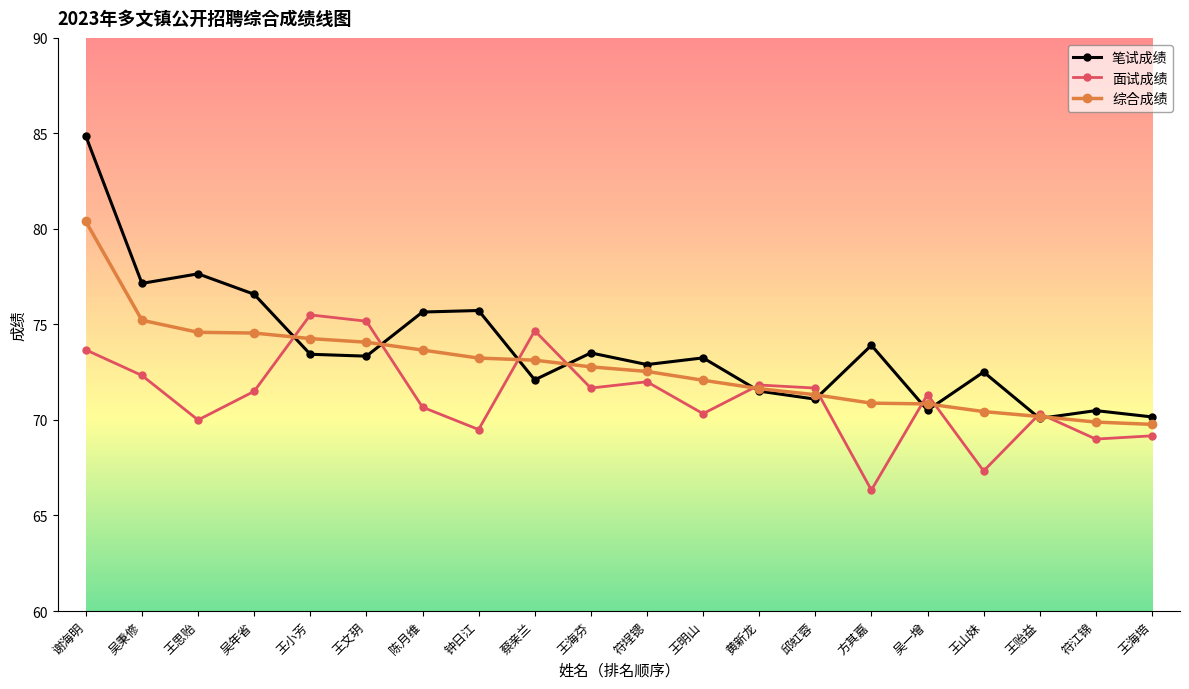

Which series has the largest total across all categories?

笔试成绩